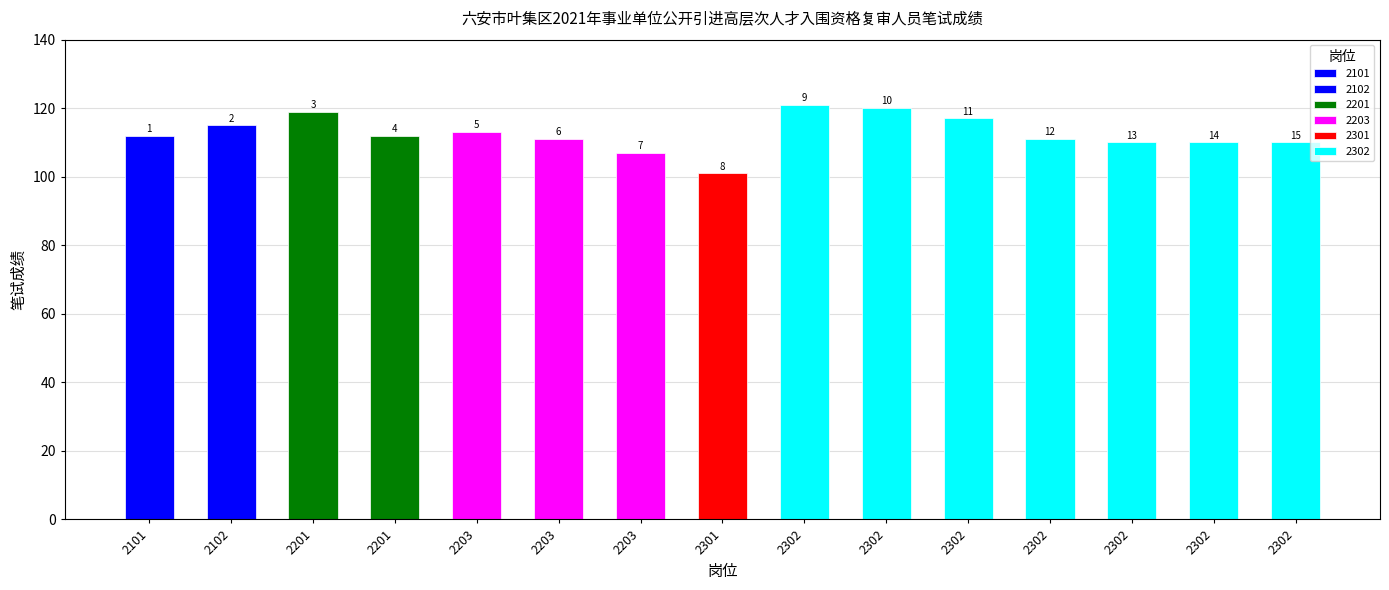

List the labels in order of value, smallest first.

2301, 2203, 2302, 2302, 2302, 2203, 2302, 2101, 2201, 2203, 2102, 2302, 2201, 2302, 2302